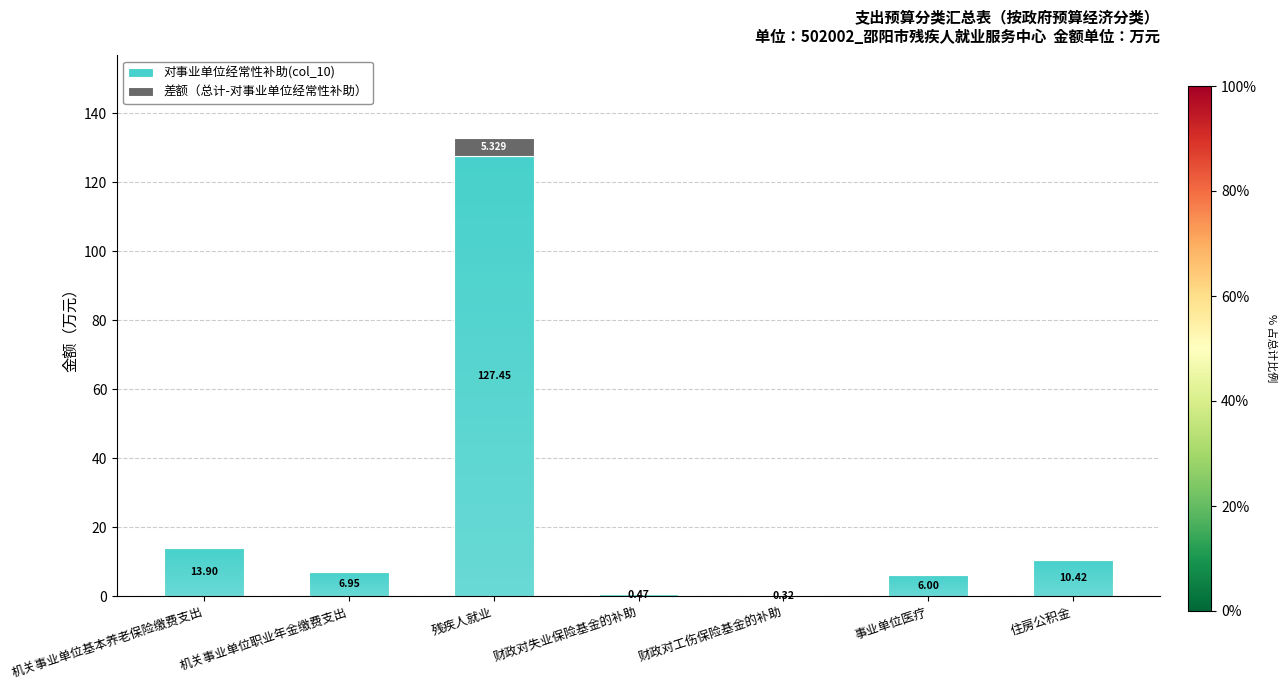

Where is 对事业单位经常性补助(col_10) nearest to the value 63?

机关事业单位基本养老保险缴费支出